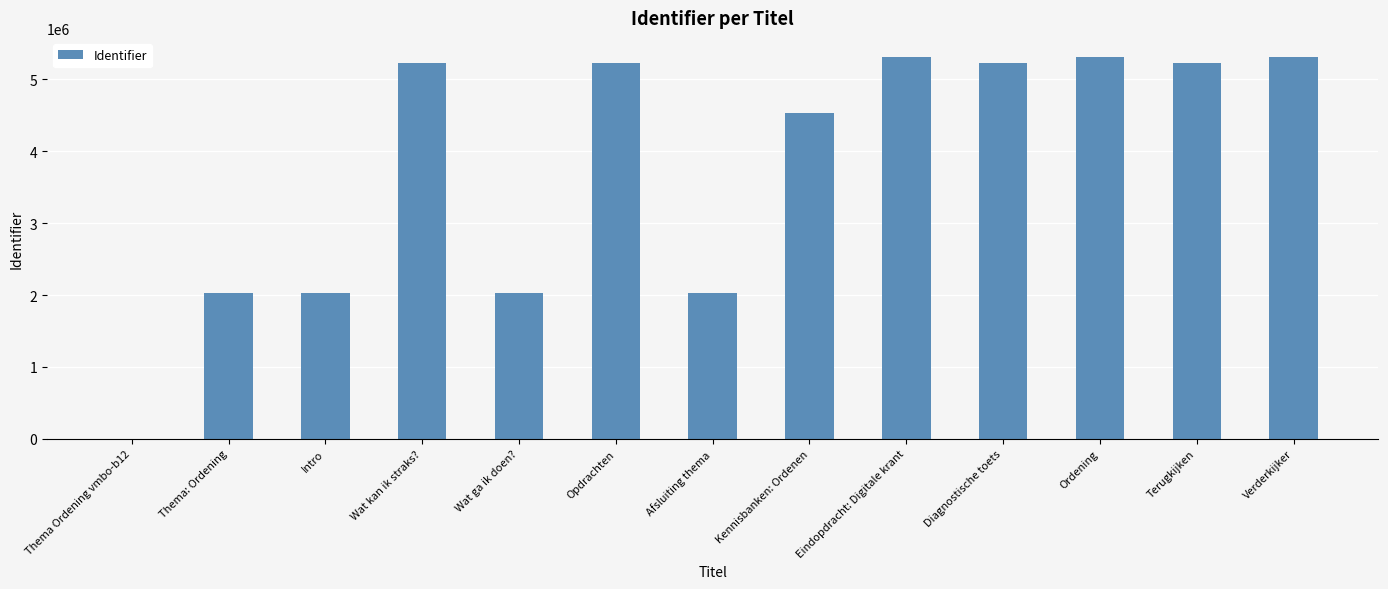

The chart shows a value of 7113134 at Kennisbanken: Ordenen. True or false?

False